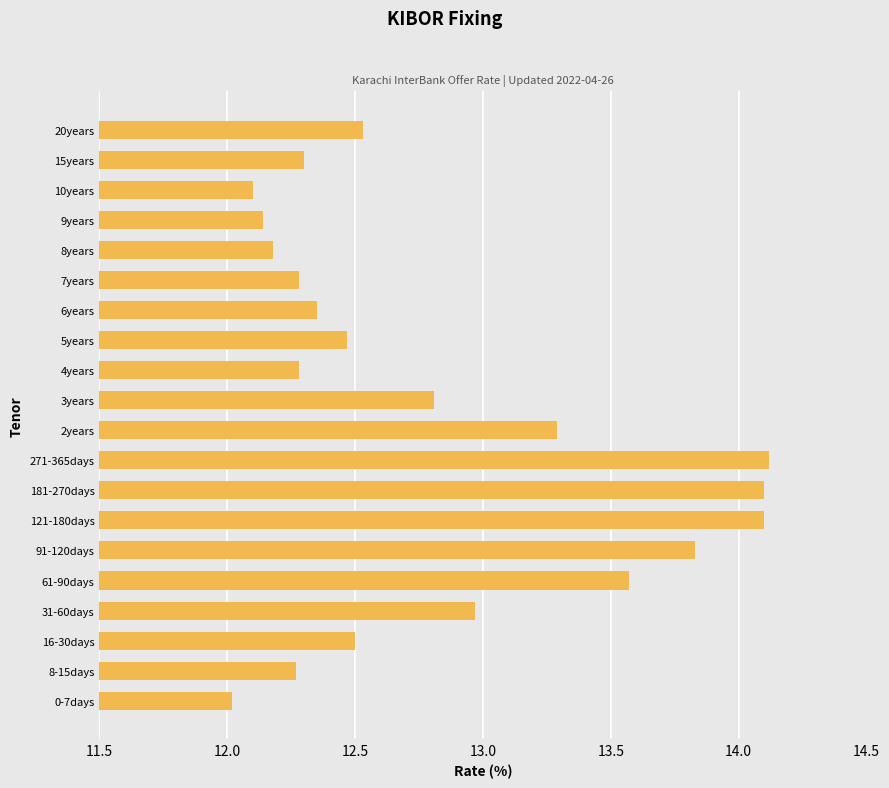

What is the average value?

12.8